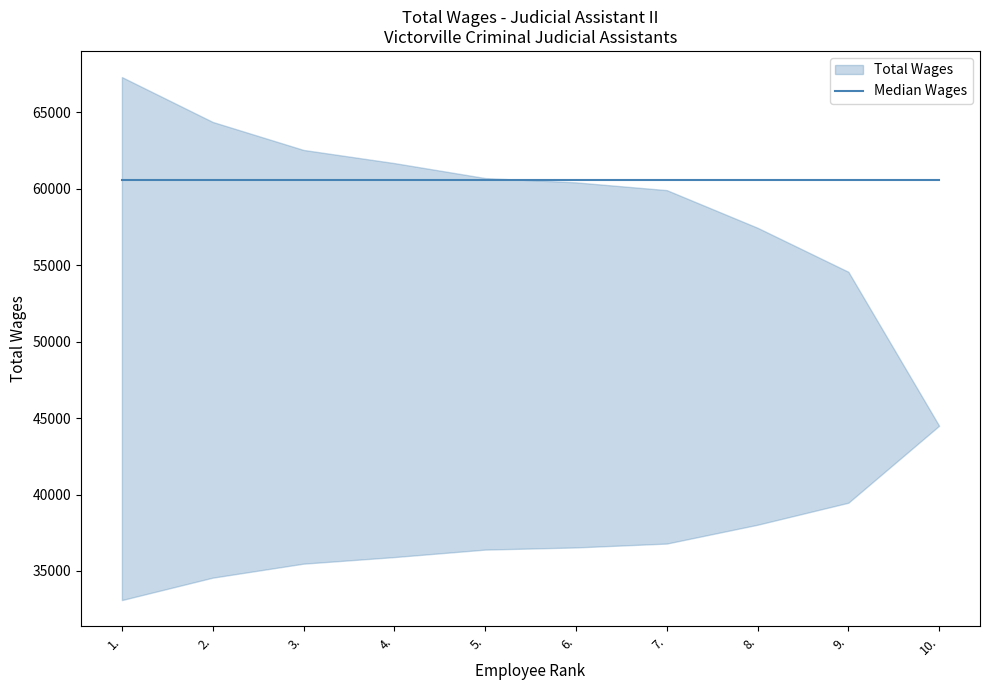

At which label is the value closest to 55908?

9.